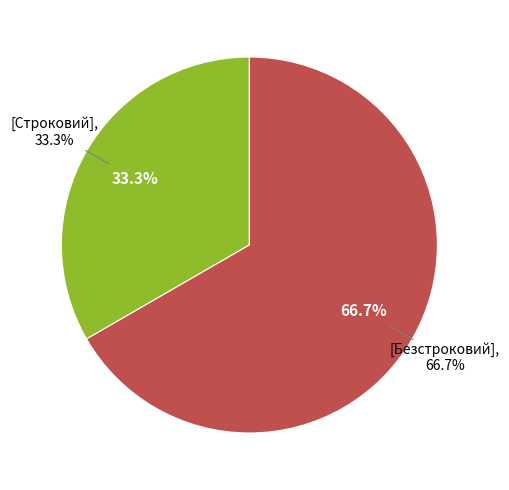

To the nearest percent, what portion does Строковий represent?

33%